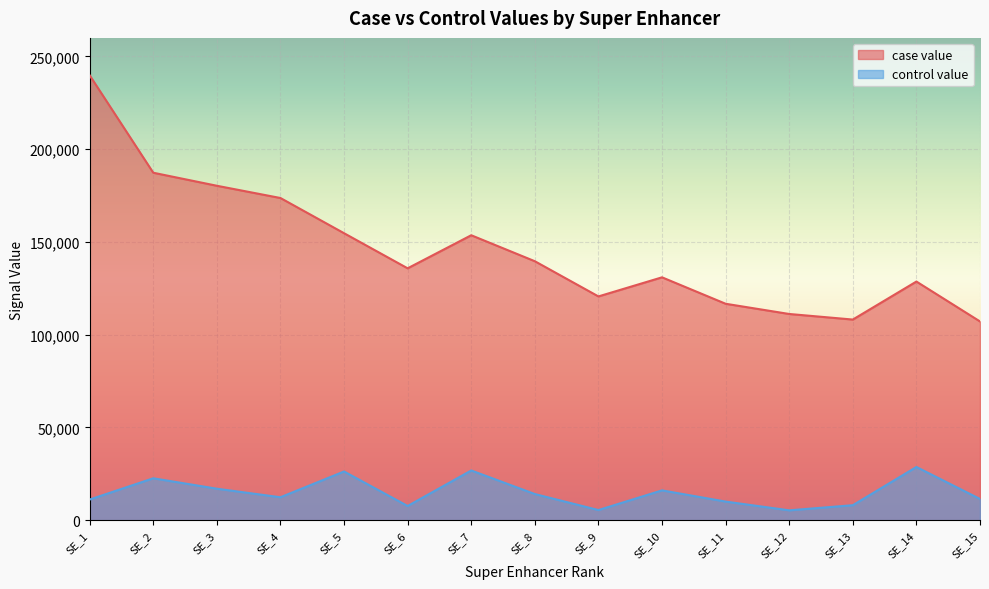

True or false: case value and control value intersect in this chart.

False